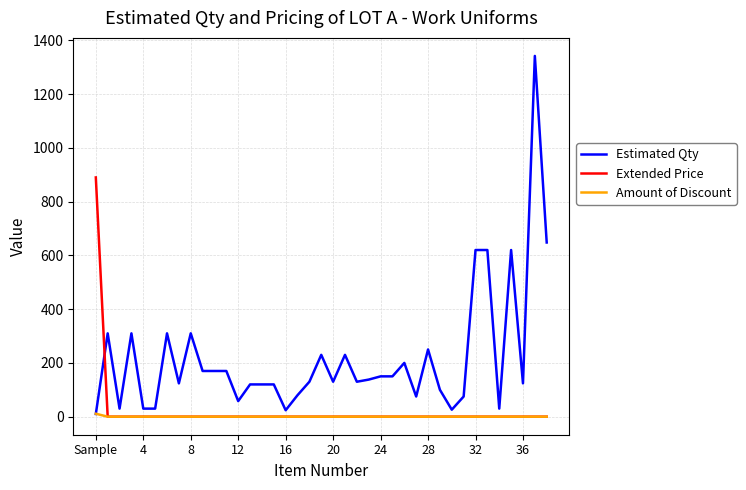

What is the maximum value shown in the chart?

1342